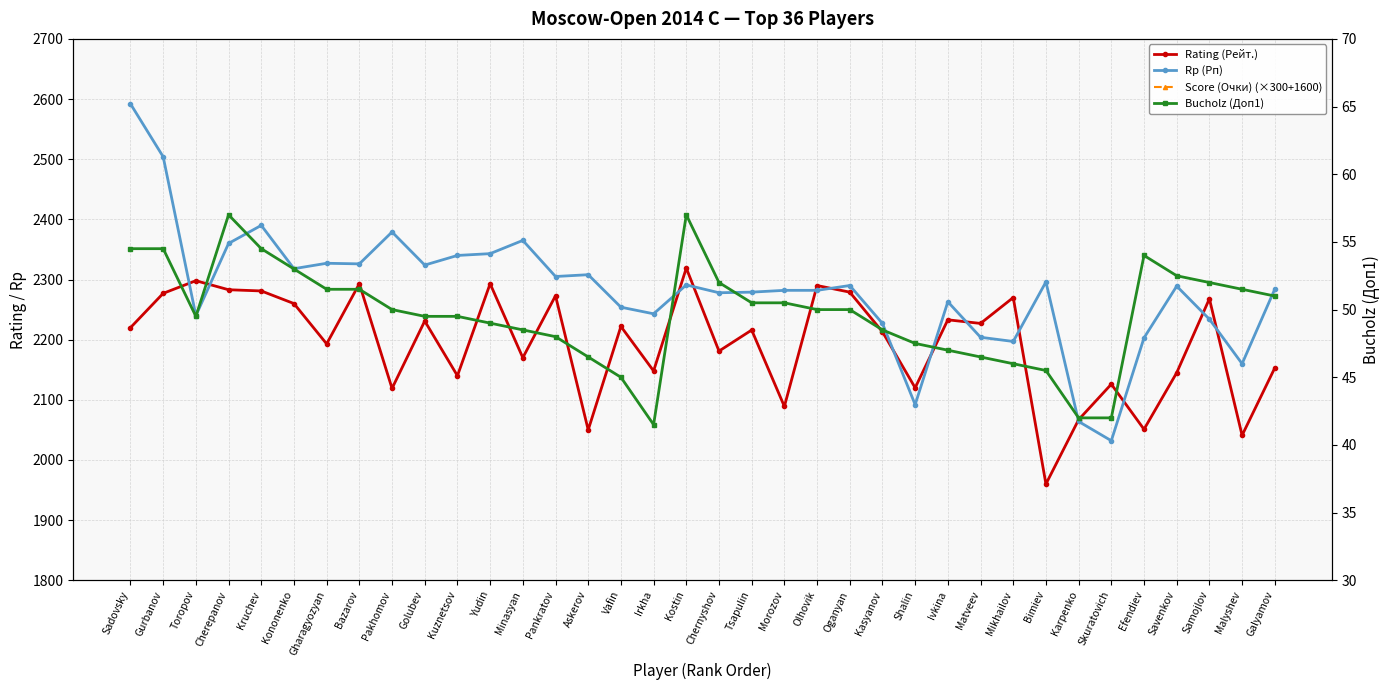

Which series has the largest total across all categories?

Score (Очки) (×300+1600)